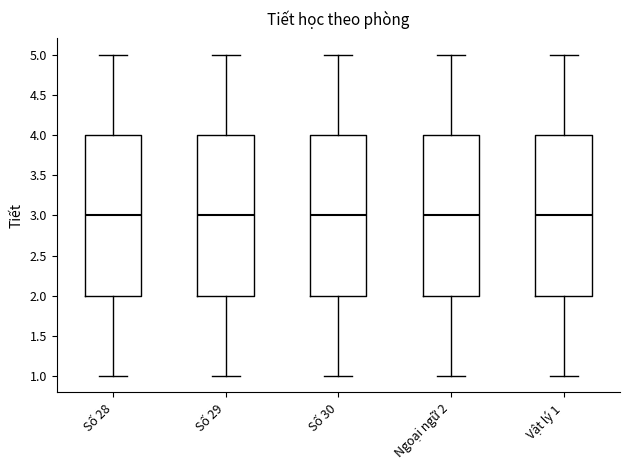

Where does the median line of the box for Ngoại ngữ 2 sit on the y-axis? The values are not printed on the chart, so give them approximately, as read against the axis.

3